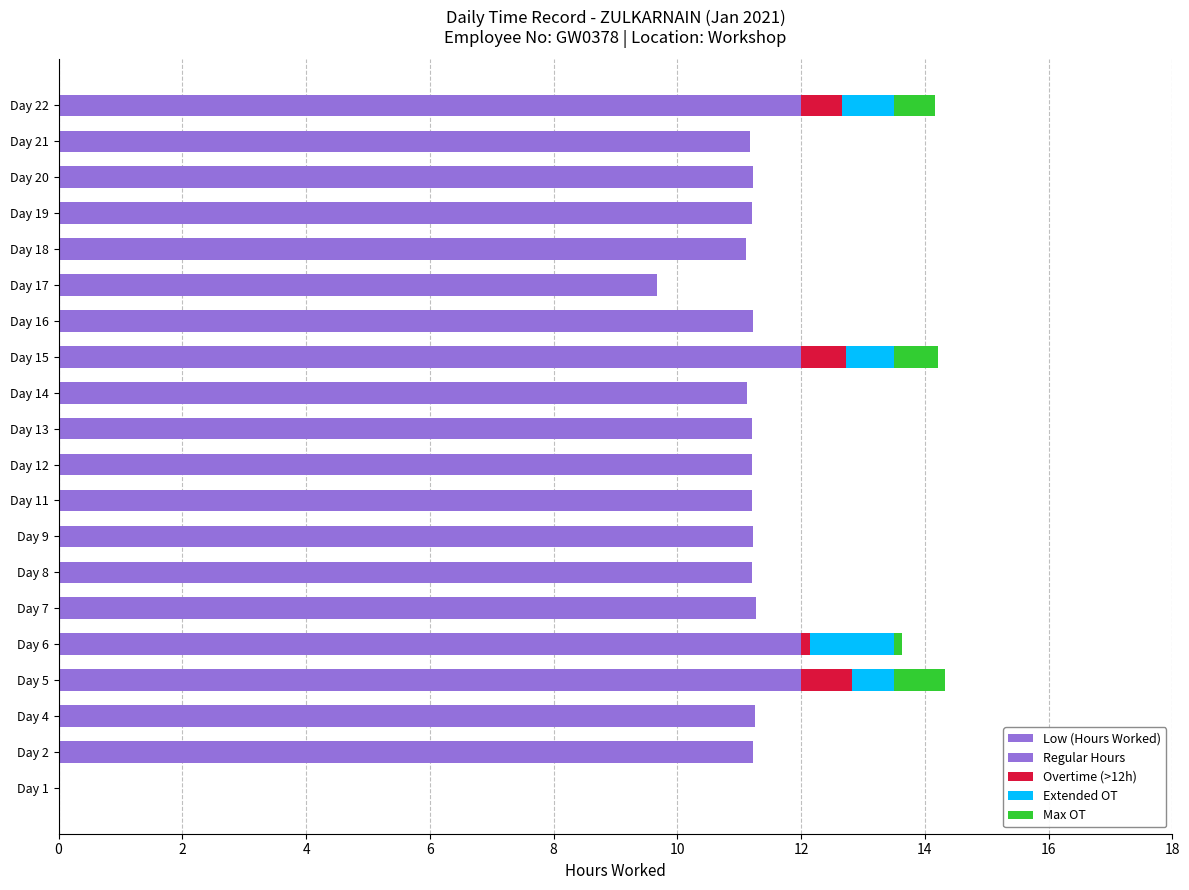

Reading left to right, transcribe all the data shown in this chart.

Low (Hours Worked): 0.0	11.2	11.3	14.3	13.6	11.3	11.2	11.2	11.2	11.2	11.2	11.1	14.2	11.2	9.7	11.1	11.2	11.2	11.2	14.2
Regular Hours: 0.0	11.2	11.3	12.0	12.0	11.3	11.2	11.2	11.2	11.2	11.2	11.1	12.0	11.2	9.7	11.1	11.2	11.2	11.2	12.0
Overtime (>12h): 0.0	0.0	0.0	2.3	1.6	0.0	0.0	0.0	0.0	0.0	0.0	0.0	2.2	0.0	0.0	0.0	0.0	0.0	0.0	2.2
Extended OT: 0.0	0.0	0.0	1.5	1.5	0.0	0.0	0.0	0.0	0.0	0.0	0.0	1.5	0.0	0.0	0.0	0.0	0.0	0.0	1.5
Max OT: 0.0	0.0	0.0	0.8	0.1	0.0	0.0	0.0	0.0	0.0	0.0	0.0	0.7	0.0	0.0	0.0	0.0	0.0	0.0	0.7